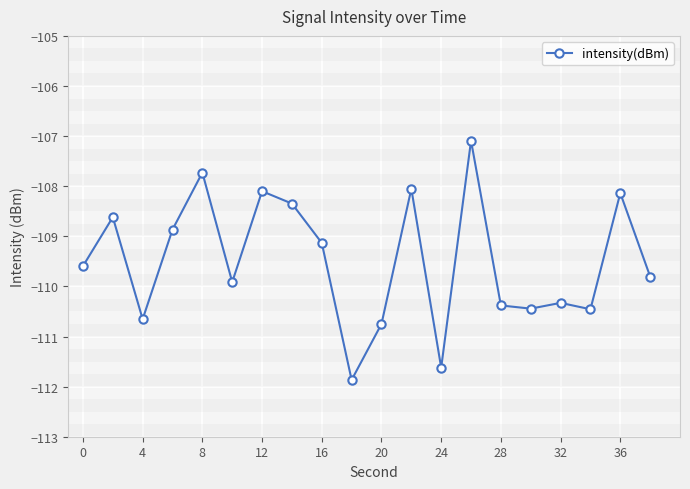

What is the sum of all values?

-2189.9